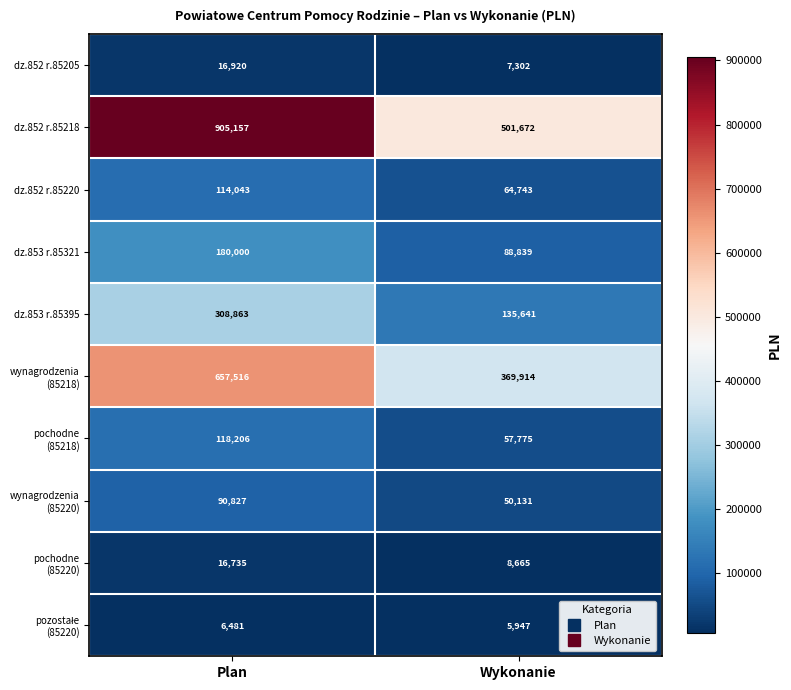

What is the average value of the dz.853 r.85321 series?

134420